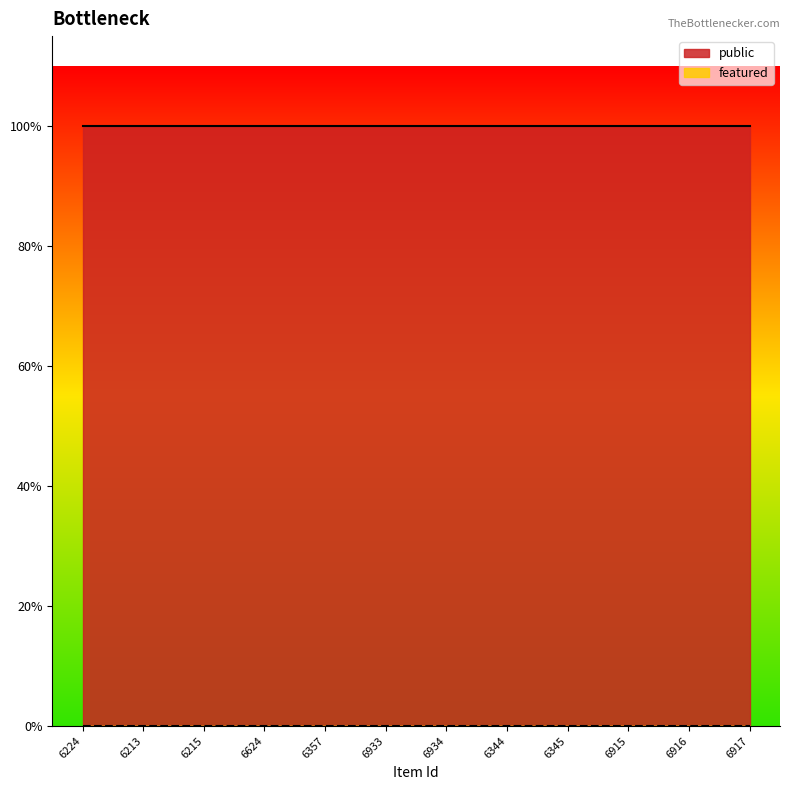

Count the number of categories in the chart.

12